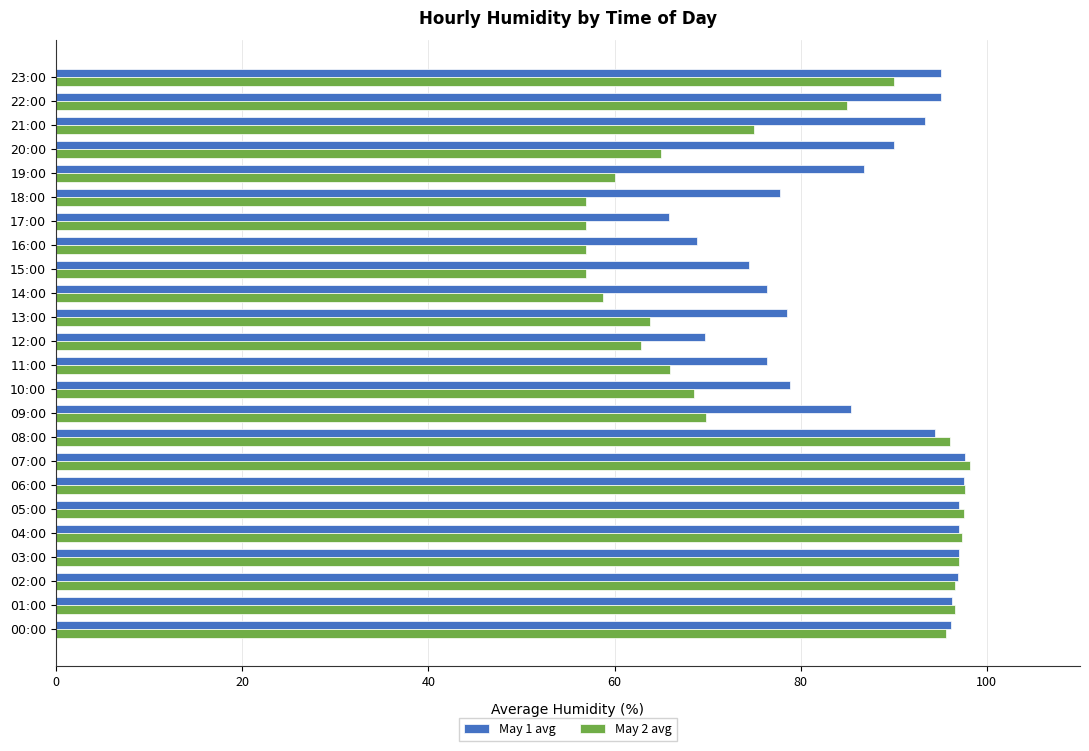

Is the value of May 1 avg at 19:00 greater than the value of May 2 avg at 10:00?

Yes